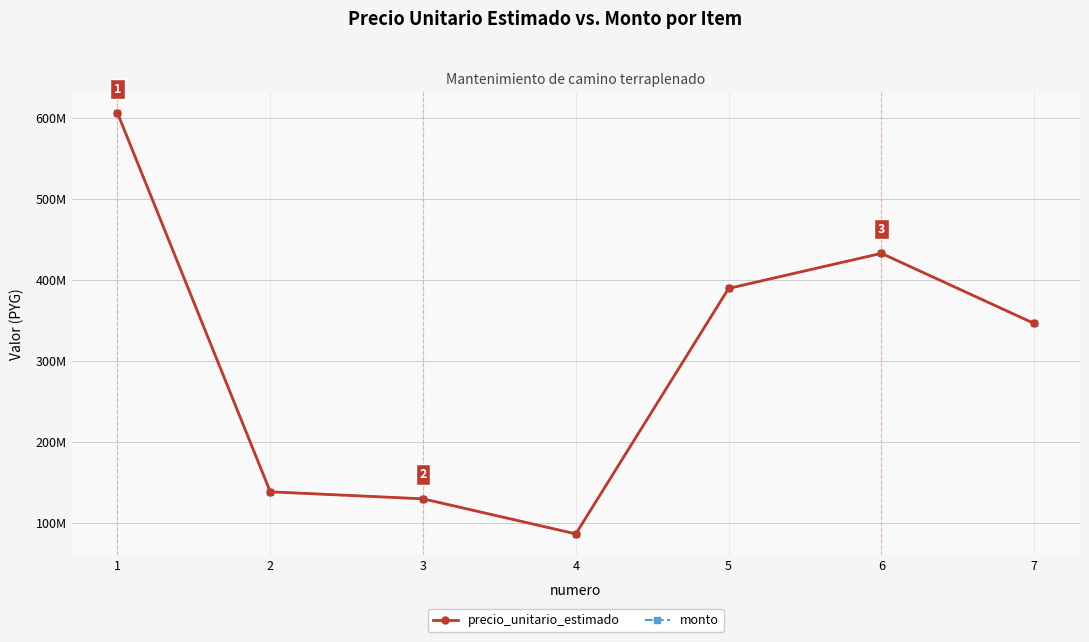

Is this an area chart (filled region under the line)?

No